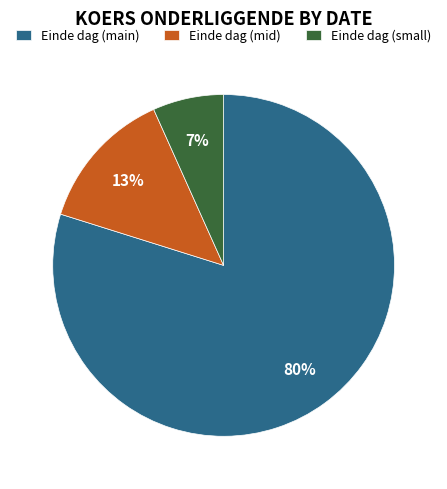

Do Einde dag (mid) and Einde dag (small) together represent more than half of the pie?

No